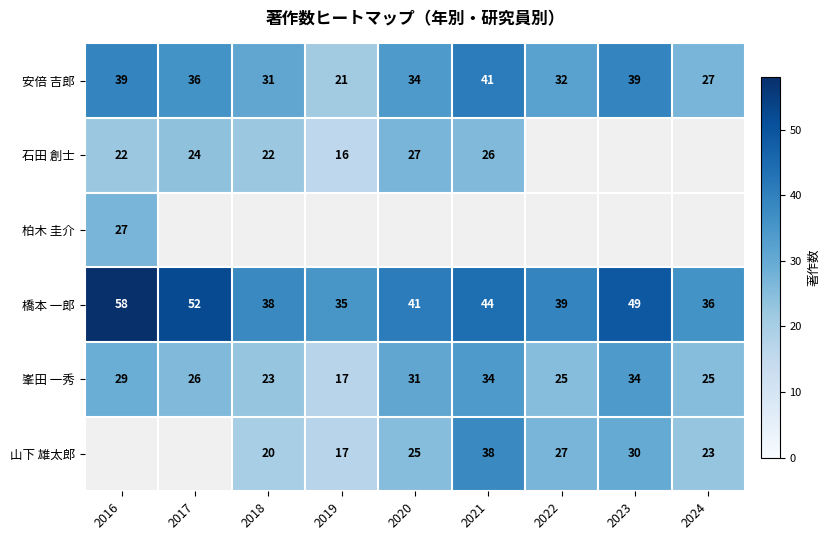

What is the lowest value of the 安倍 吉郎 series?

21